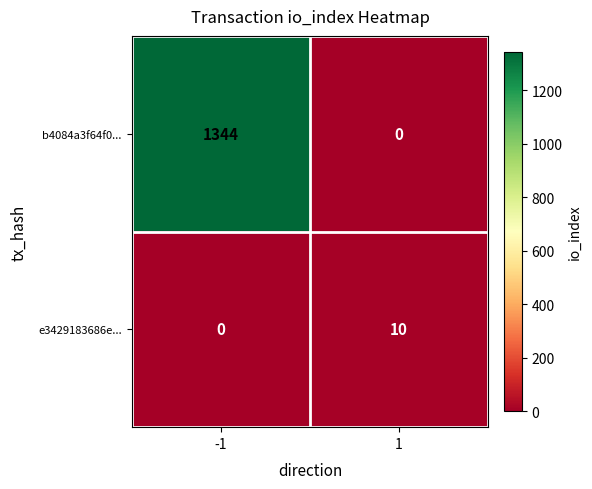

The value of e3429183686e... at 1 is 10. True or false?

True